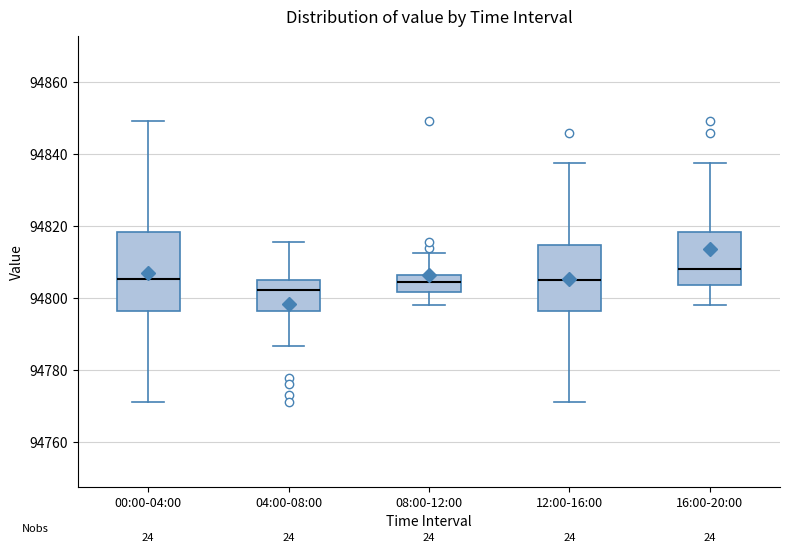

Reading left to right, transcribe this box plot: for each box, give where its median line is, the range the box spans, and where its two whiskers end, as read against the y-axis. The values are not printed on the chart, so give them approximately, as read against the axis.

00:00-04:00: median 94806, box 94796 to 94818, whiskers 94772 to 94850
04:00-08:00: median 94802, box 94796 to 94804, whiskers 94786 to 94816
08:00-12:00: median 94804, box 94802 to 94806, whiskers 94798 to 94812
12:00-16:00: median 94806, box 94796 to 94814, whiskers 94772 to 94838
16:00-20:00: median 94808, box 94804 to 94818, whiskers 94798 to 94838